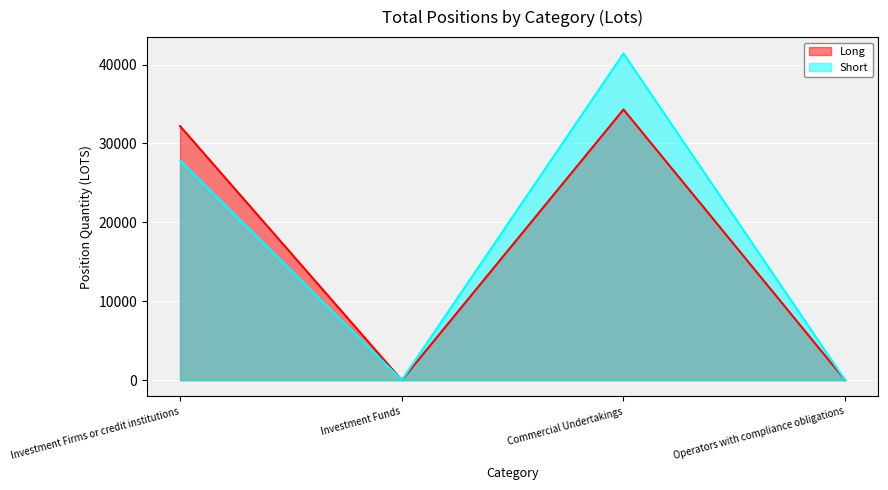

What is the difference between the maximum and minimum values in the Long series?

34304.6